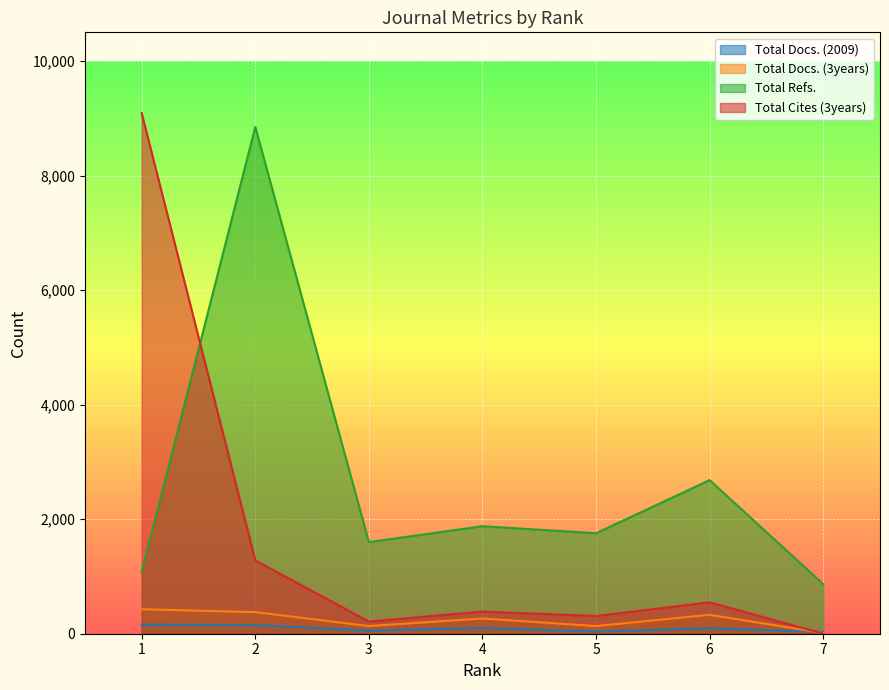

At which category is the sum across all series the highest?

1